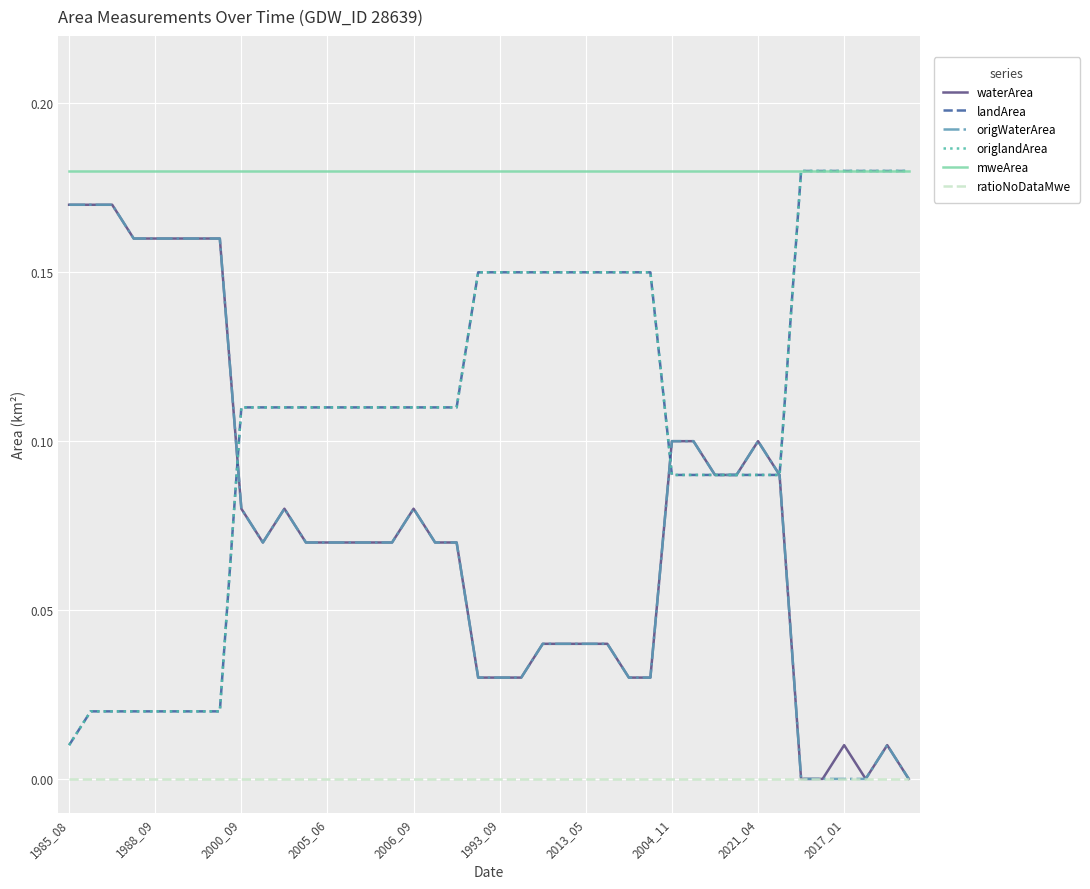

Is this an area chart (filled region under the line)?

No